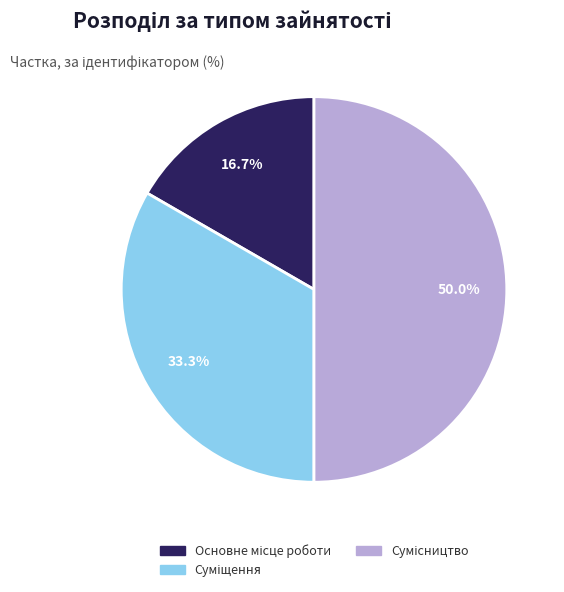

How many segments does this pie chart have?

3